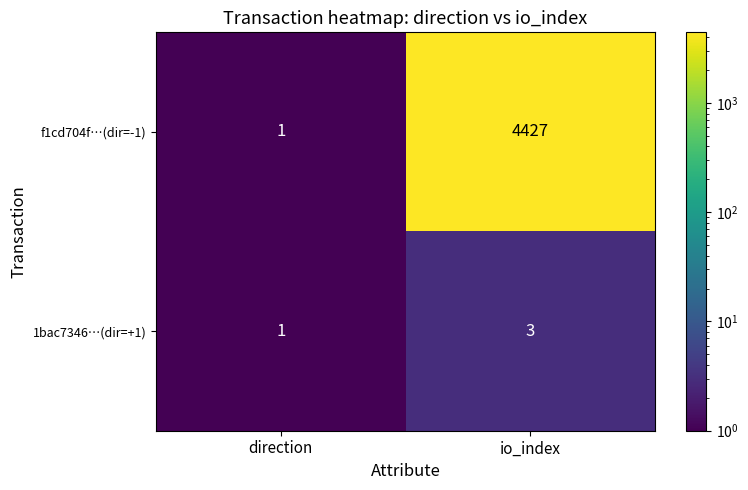

Between direction and io_index, which series saw the biggest shift?

f1cd704f…(dir=-1)